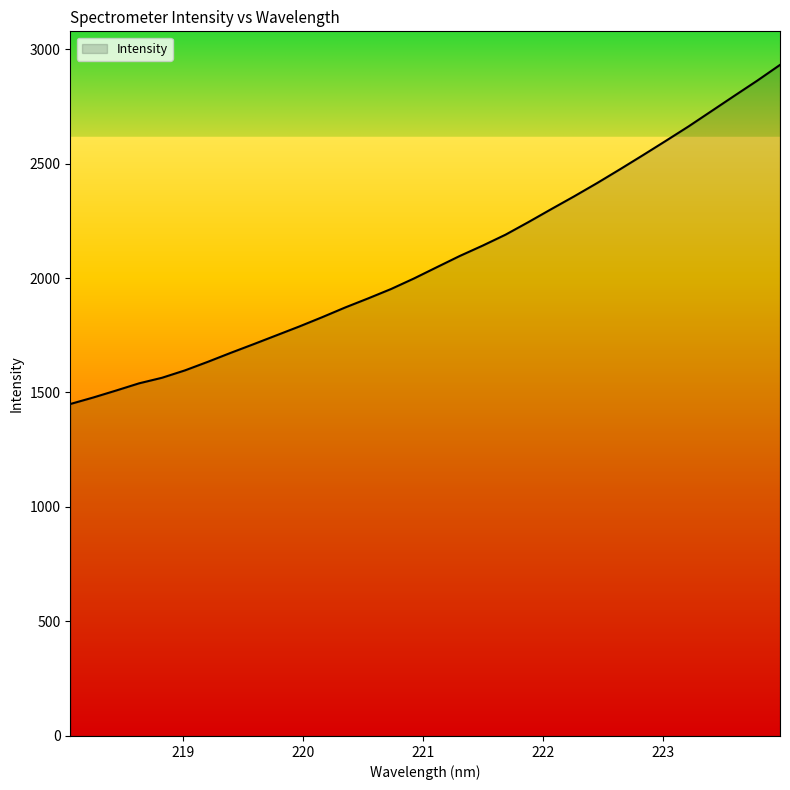

What is the difference between the maximum and minimum values?

1481.0